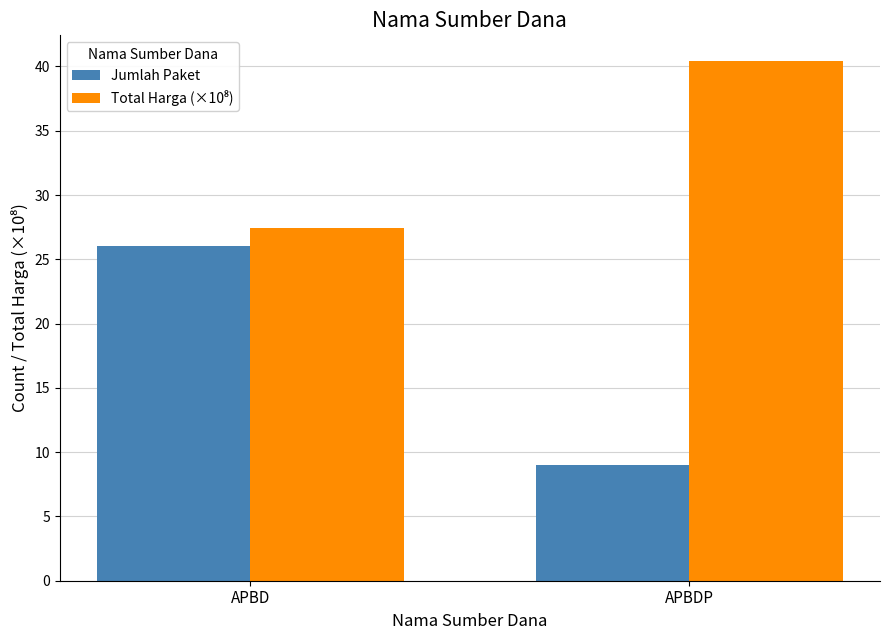

At which category is the sum across all series the highest?

APBD